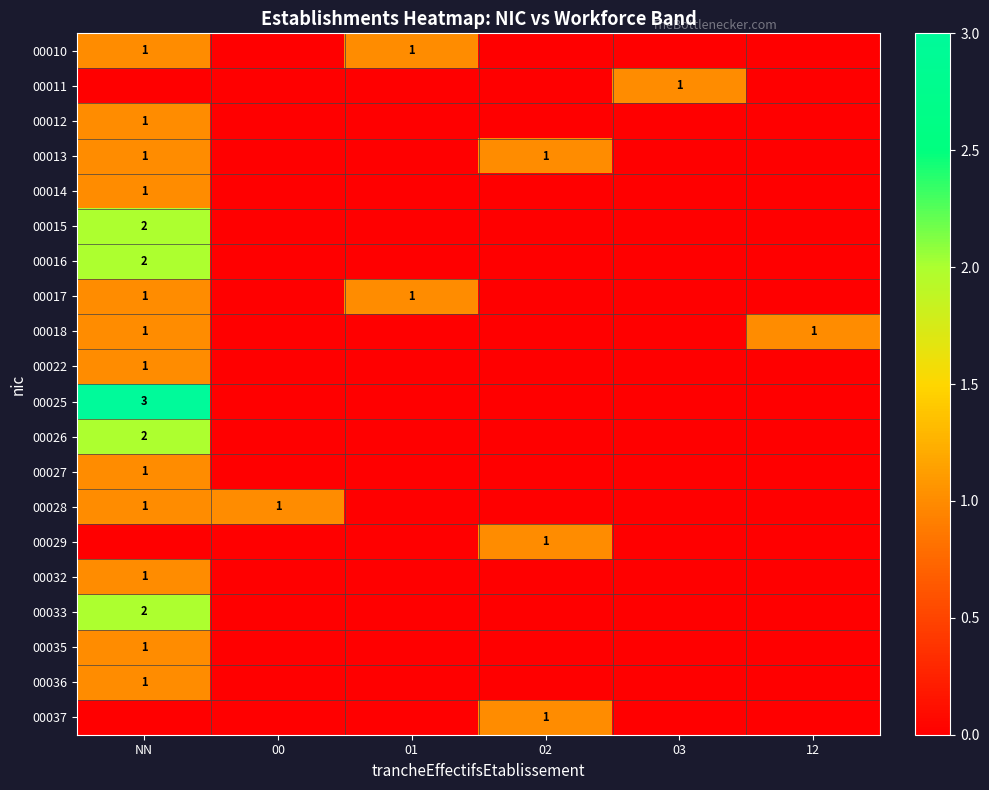

What is the greatest value displayed?

3